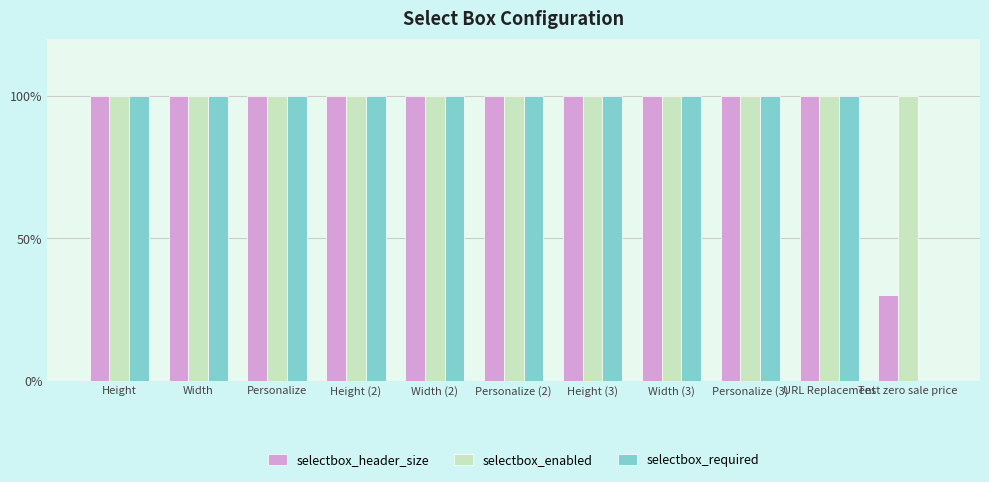

Which series has the largest range (max minus min)?

selectbox_required